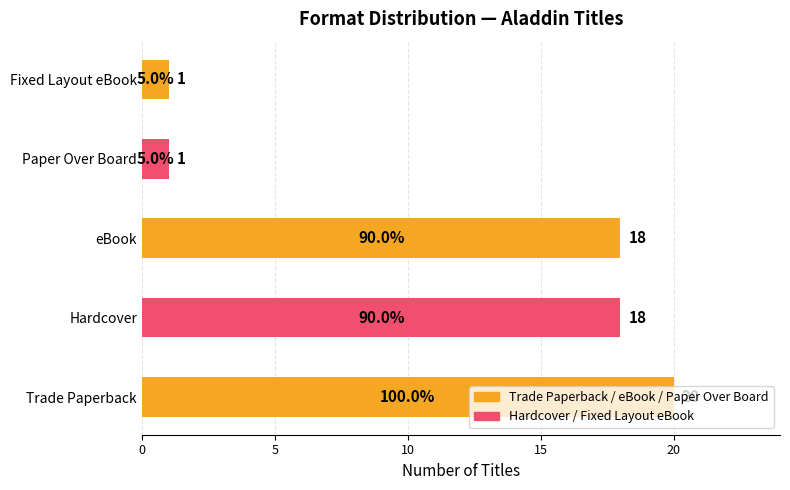

Is it true that the value at Trade Paperback is 33?

False